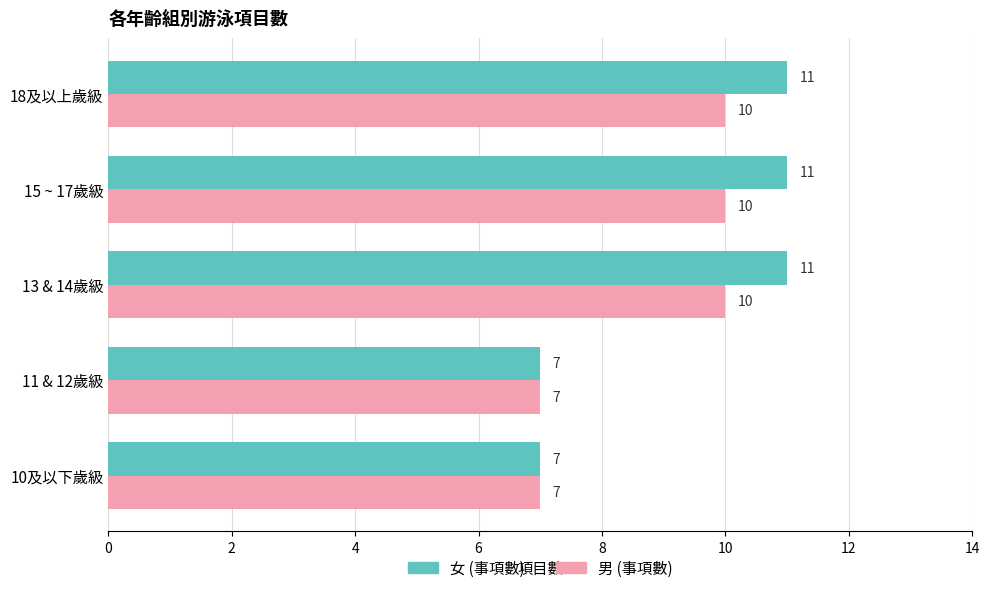

At how many categories does at least one series exceed 10?

3